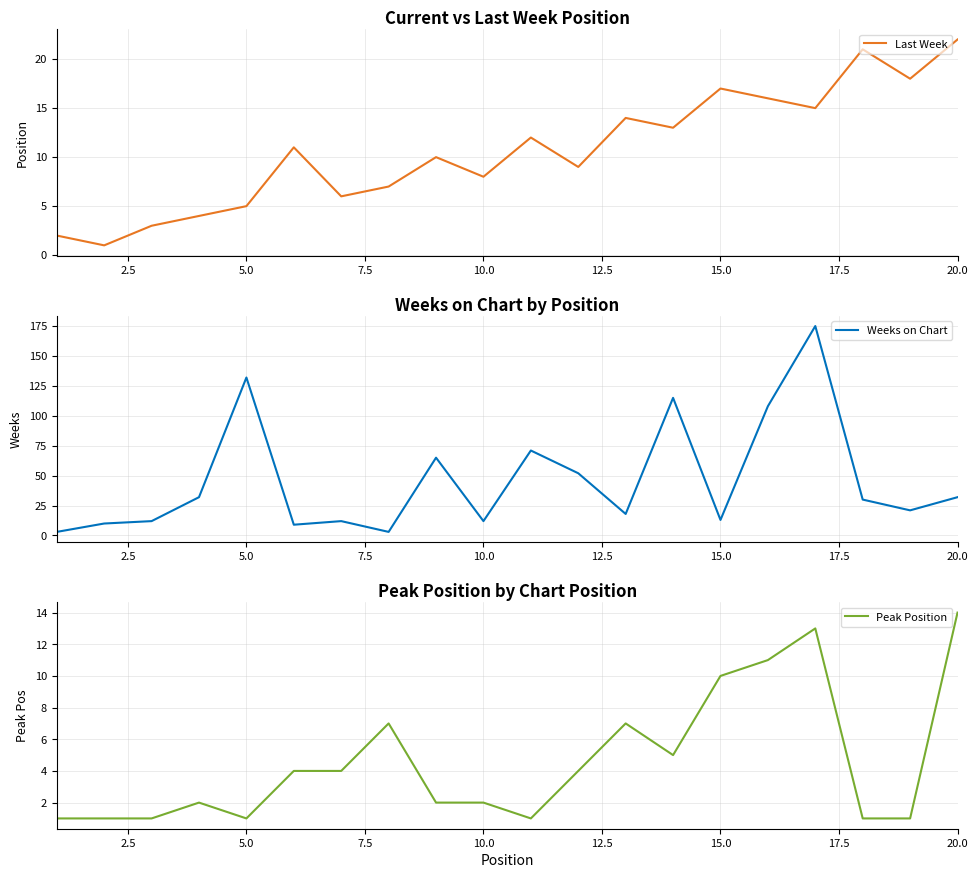

True or false: Peak Position has more than 0 points higher than both neighbors.

True